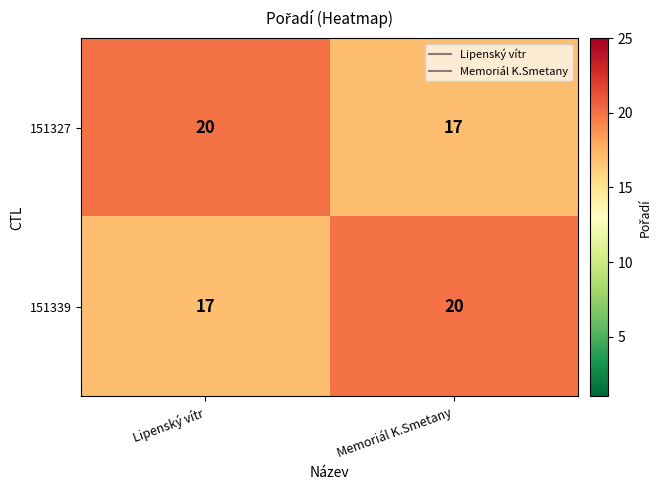

What is the total value across all series at Lipenský vítr?

37